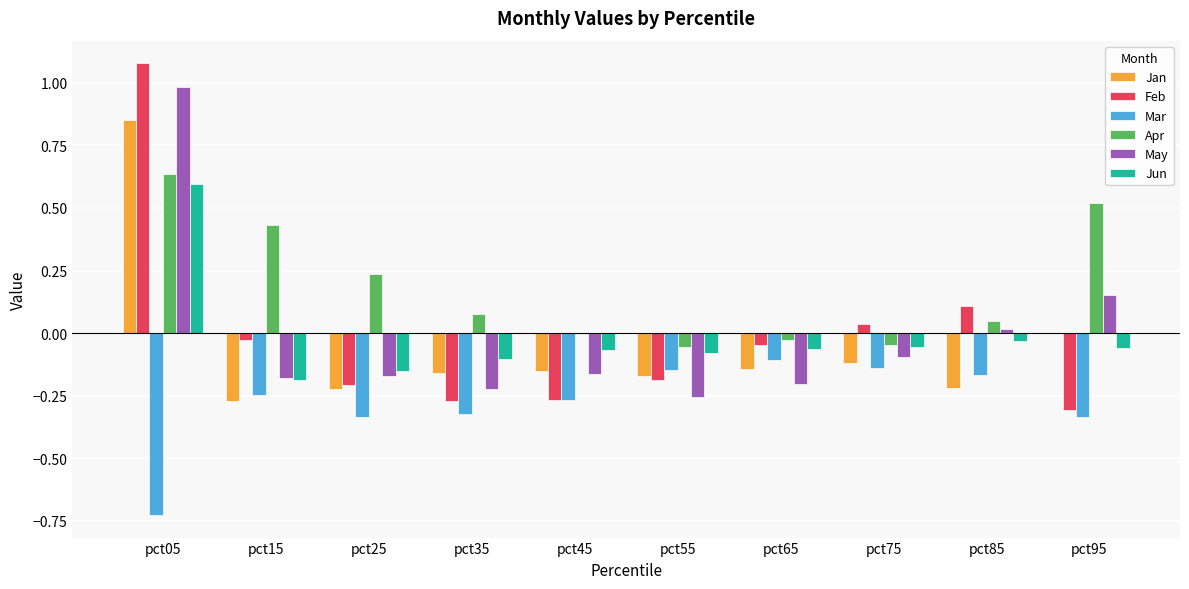

The value of Apr at pct95 is 0.7. True or false?

False